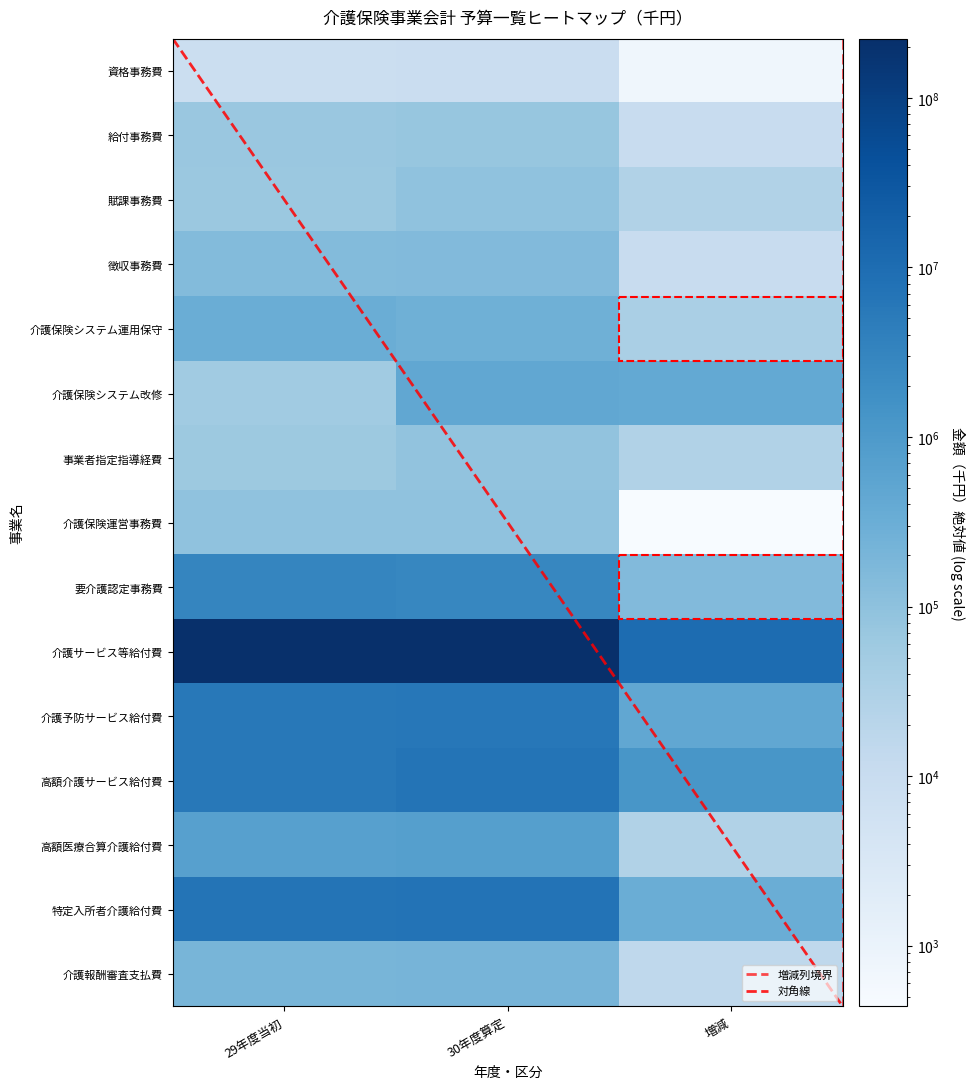

What is the maximum value shown in the chart?

223094348